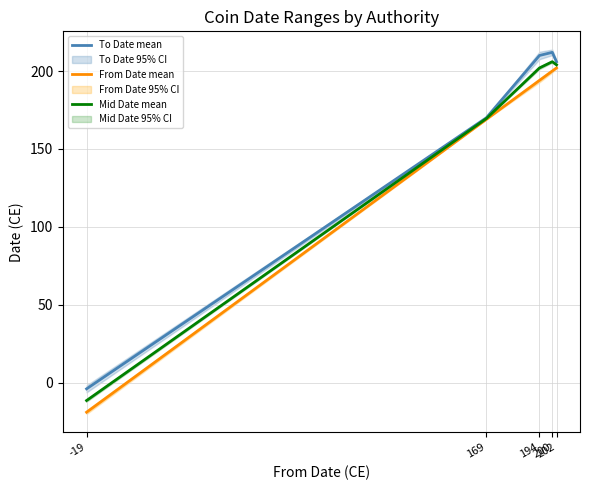

Is this an area chart (filled region under the line)?

No